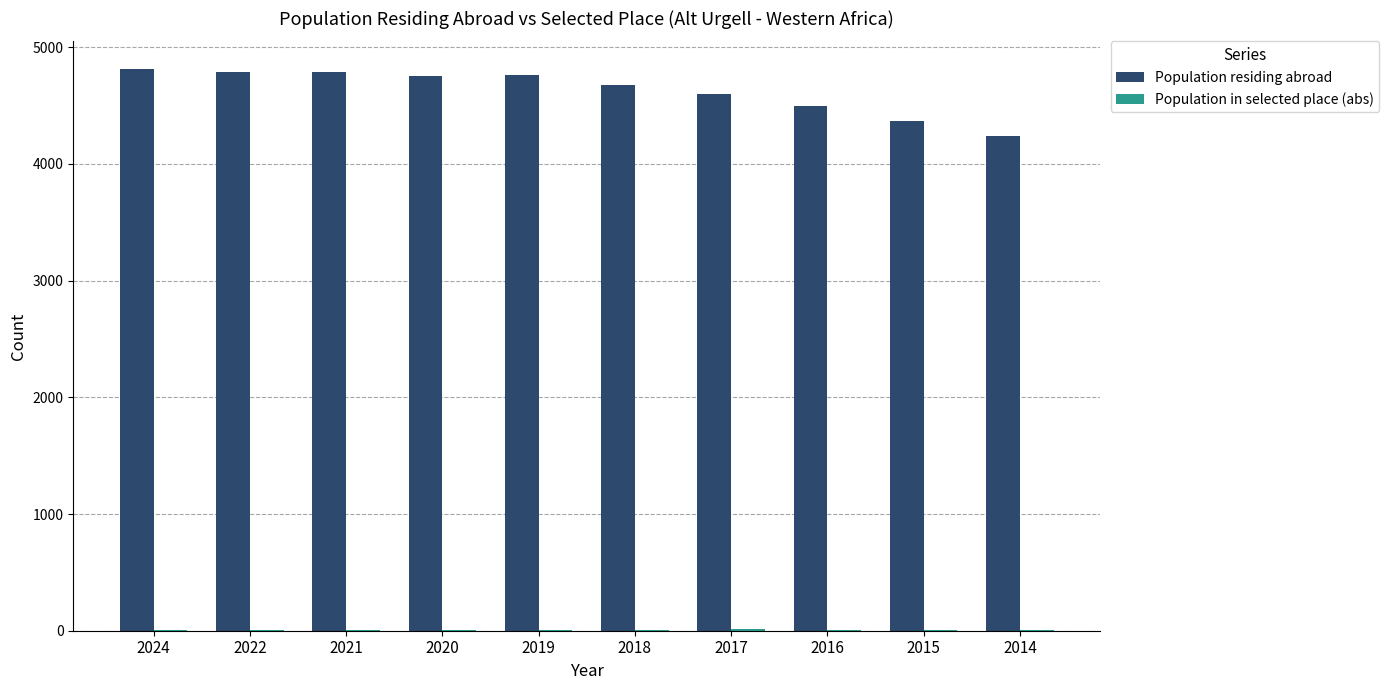

What is the sum of all Population residing abroad values?

46278